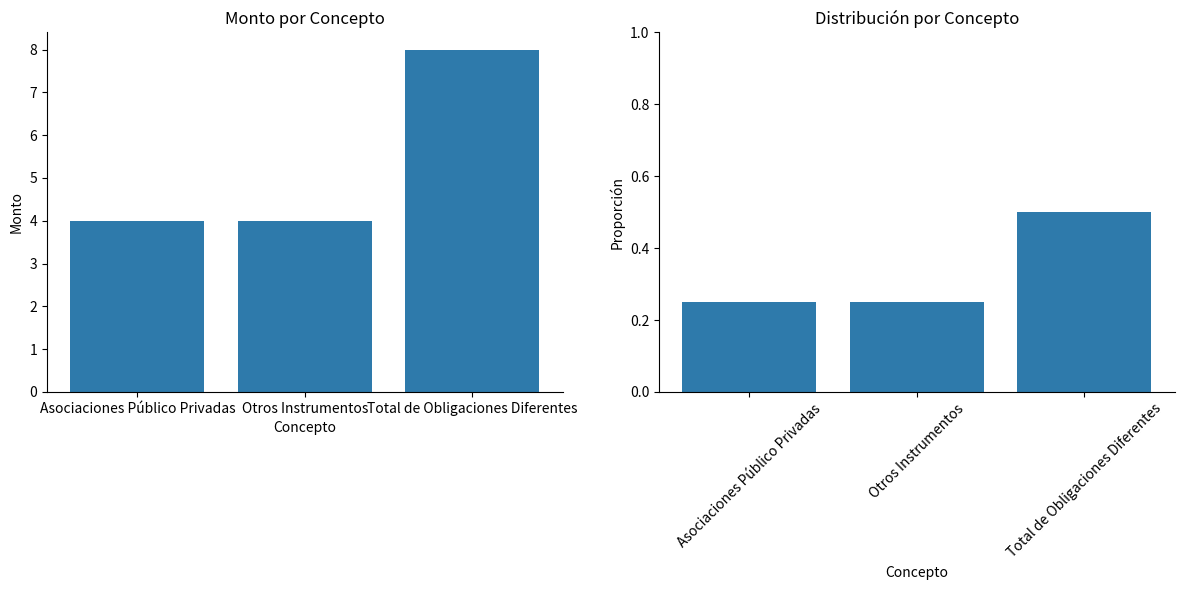

What is the sum of all MONTO_PAGADO values?

16.0